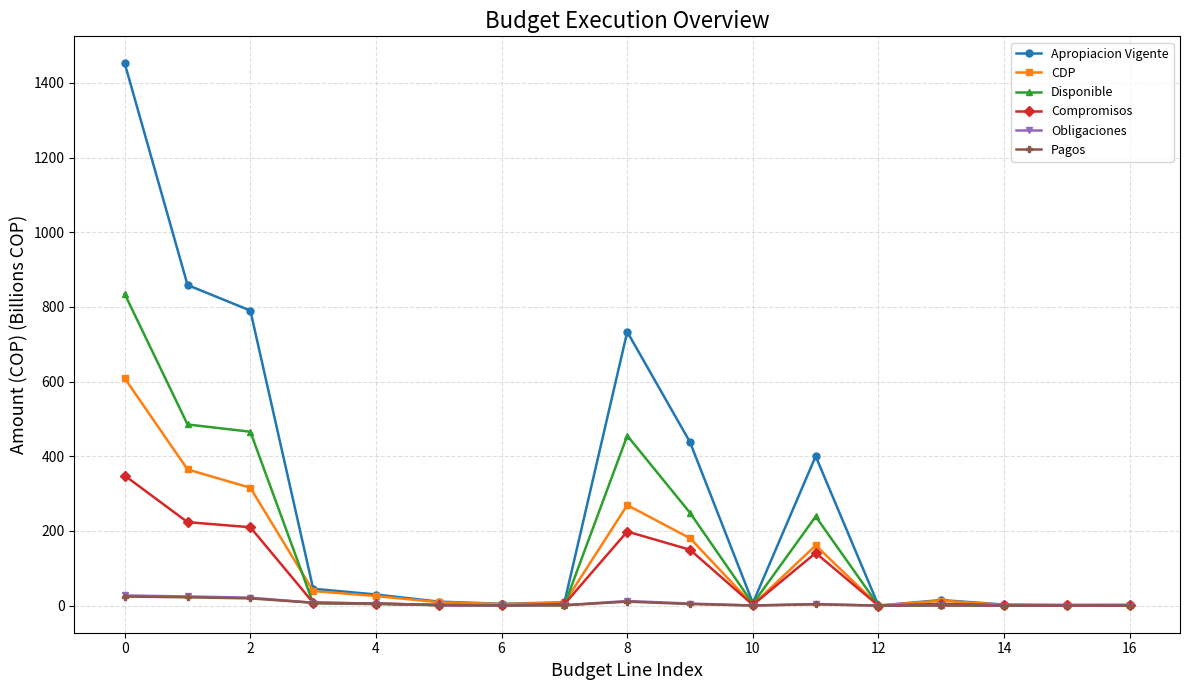

True or false: Pagos has more than 0 interior local peaks.

True